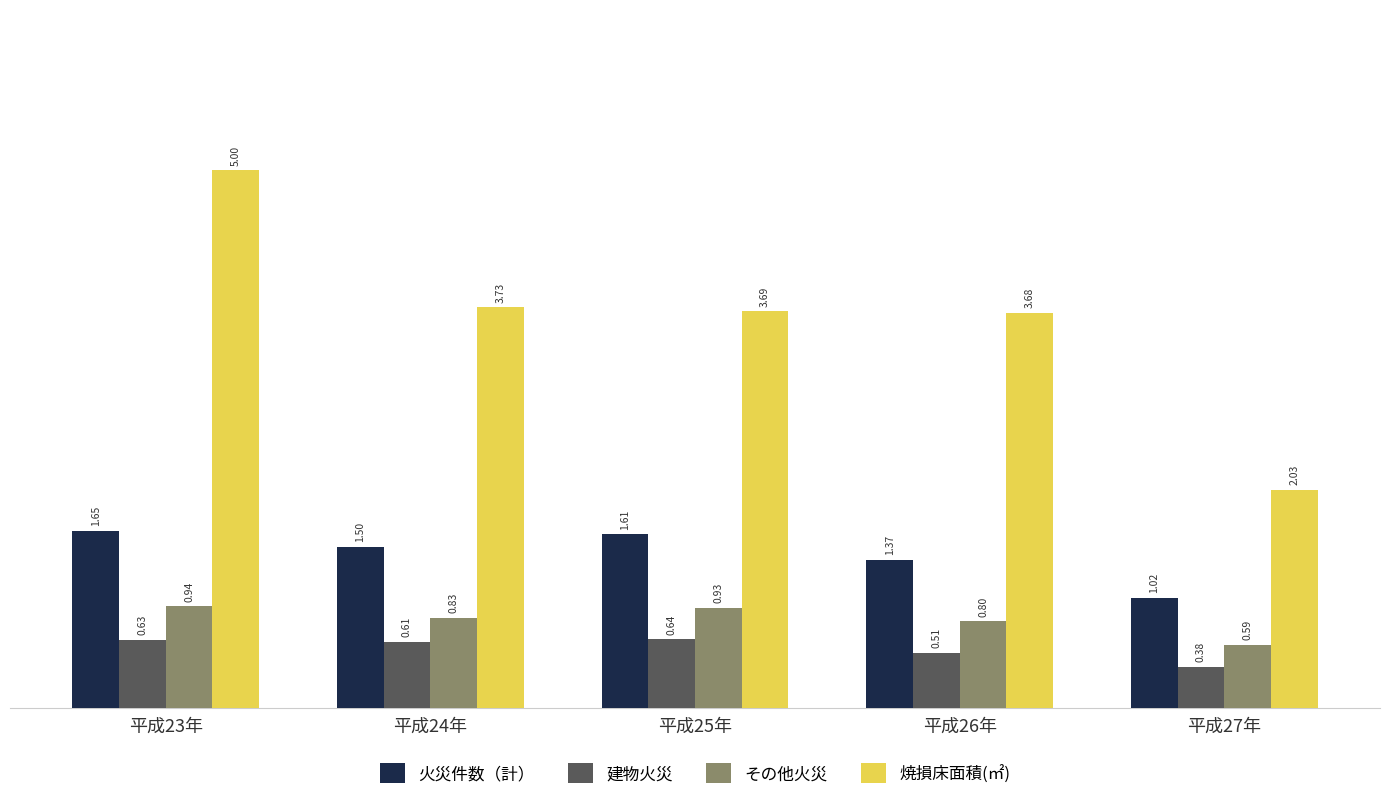

Is it true that 焼損床面積(㎡) equals 3.7 at 平成26年?

True